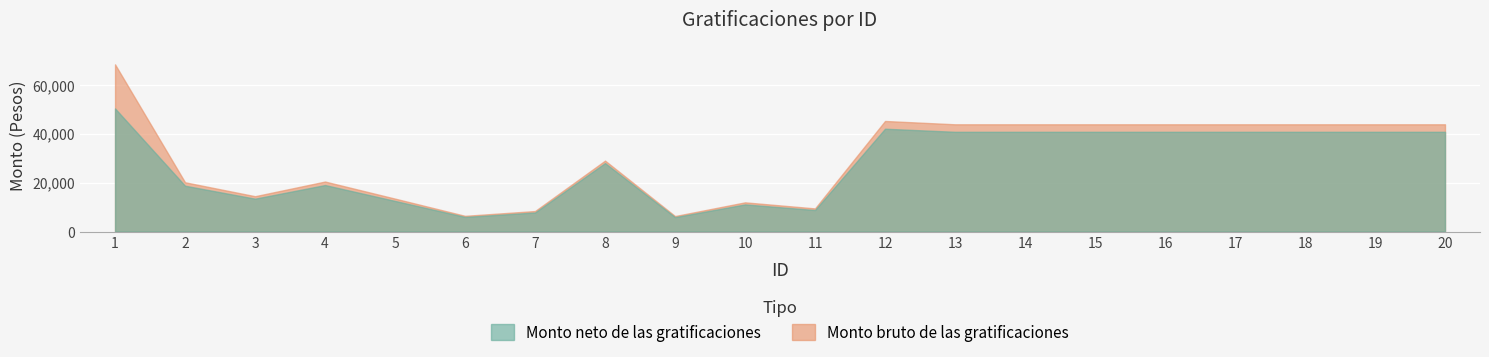

True or false: Monto neto de las gratificaciones has a value of 40758.6 at 20.

True